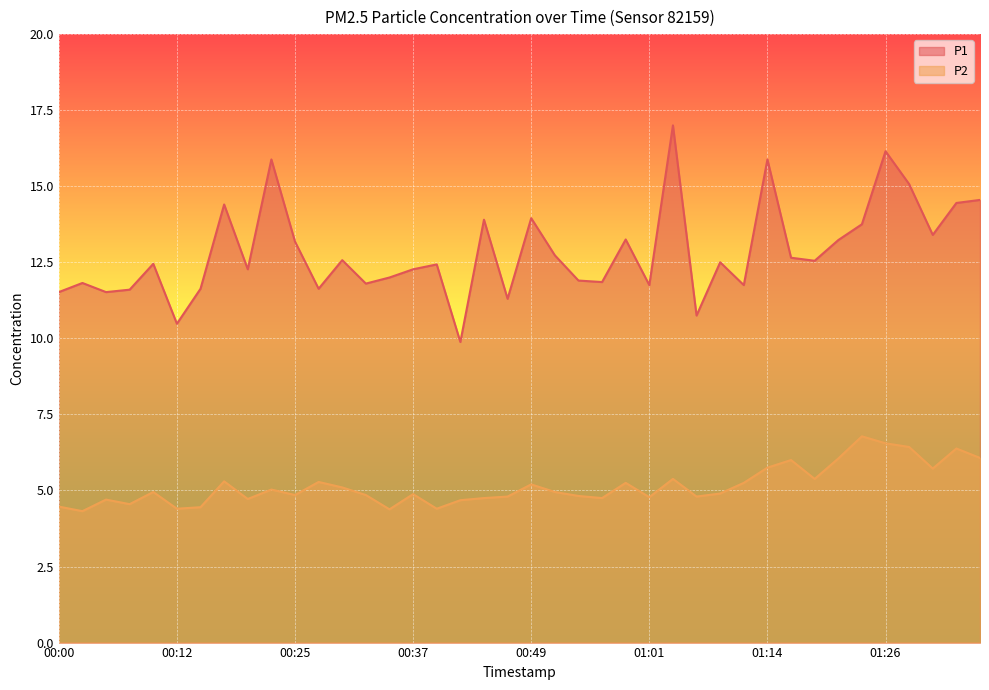

At which category does P2 reach its first local valley?

00:03